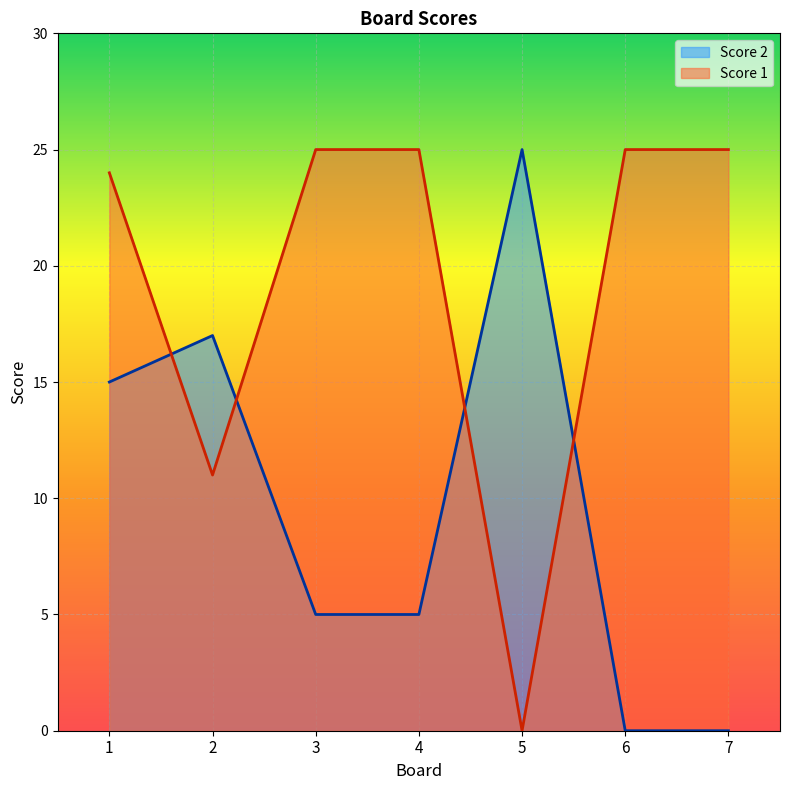

How many values in the Score 2 series exceed 5?

3